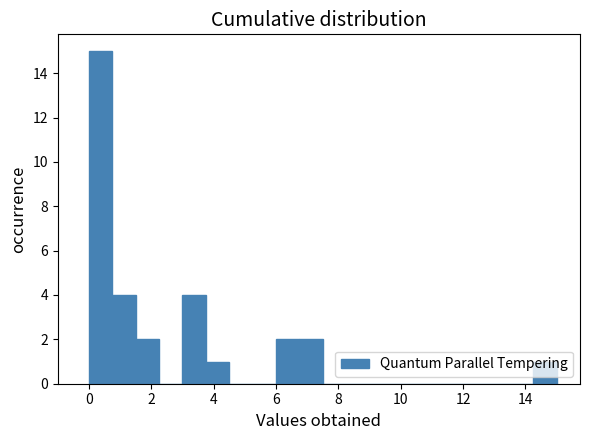

Around what value on the x-axis is the tallest bar? Give the approximate position of its centre, as read against the axis.

0.4